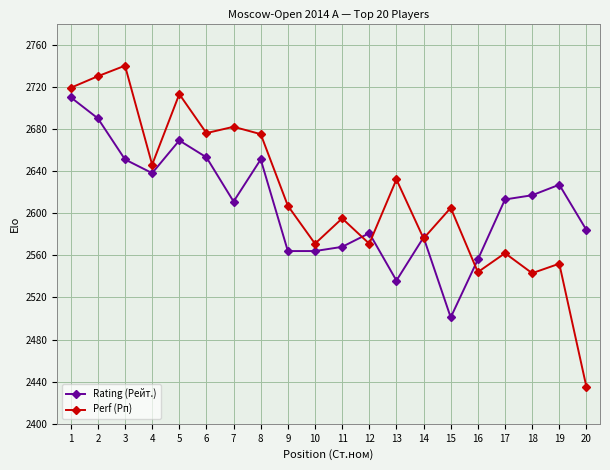

True or false: Rating (Рейт.) and Perf (Рп) cross at least once.

True